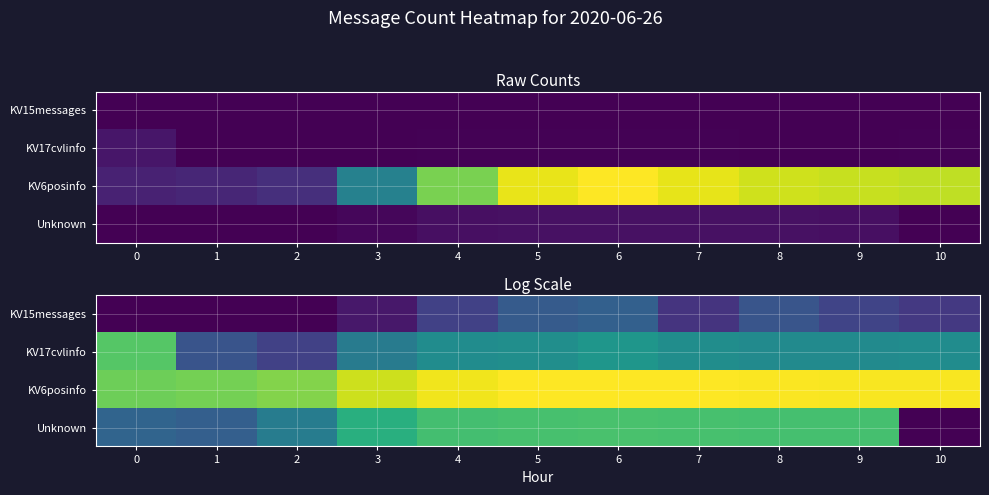

At which label does KV6posinfo first exceed 10?

4